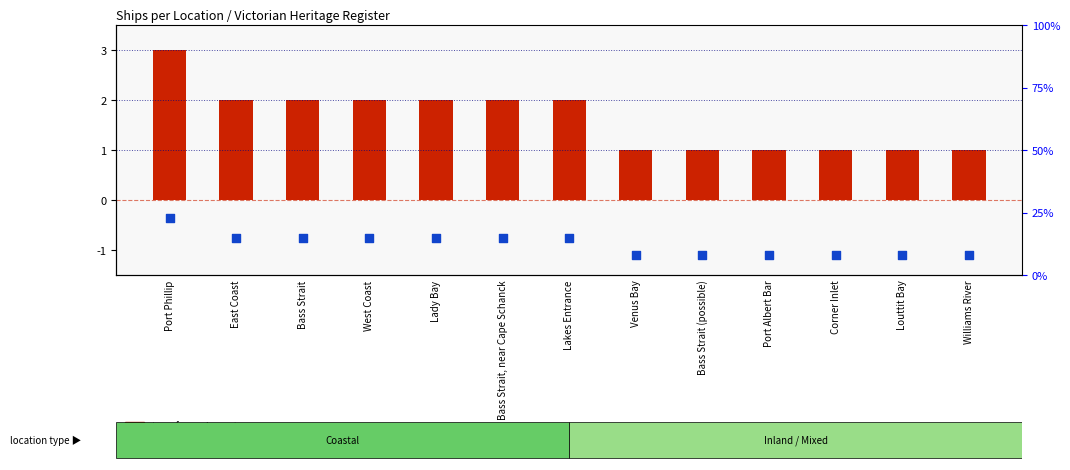

At how many categories does at least one series exceed 16?

1